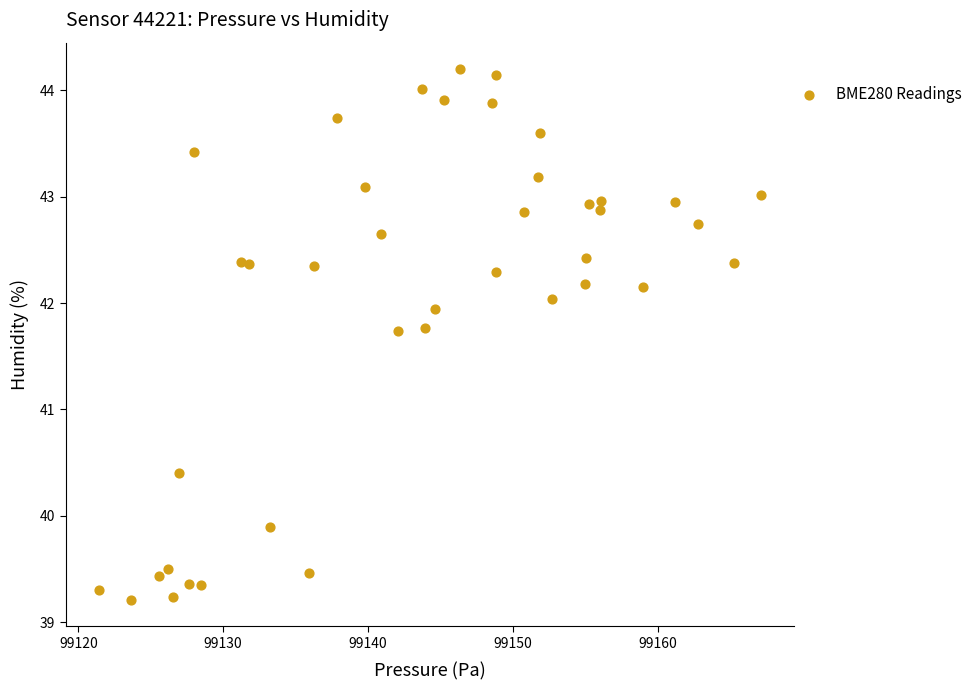

What is the range of Y values (max minus min)?

5.0